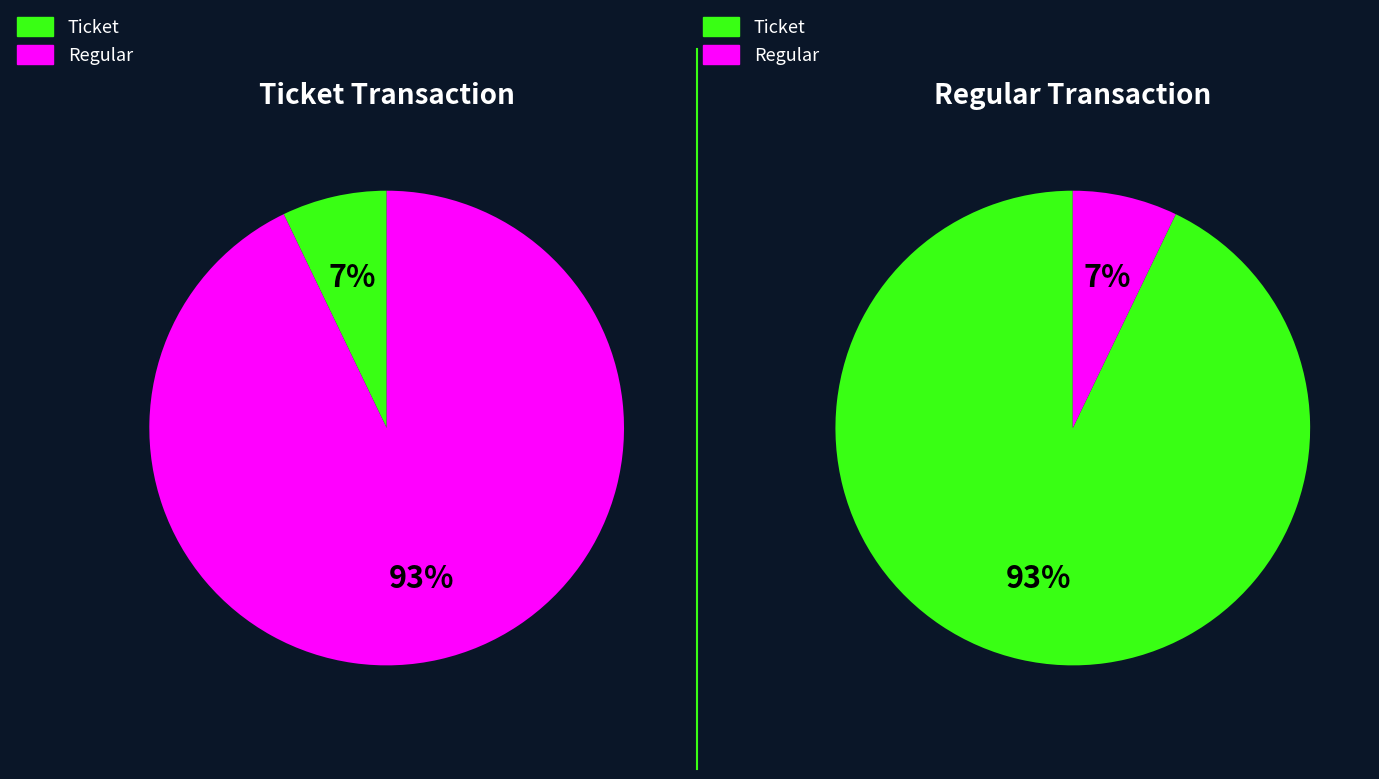

Combined, what portion of the pie is io_index=0 (Ticket) and io_index=13 (Regular)?

100.0%